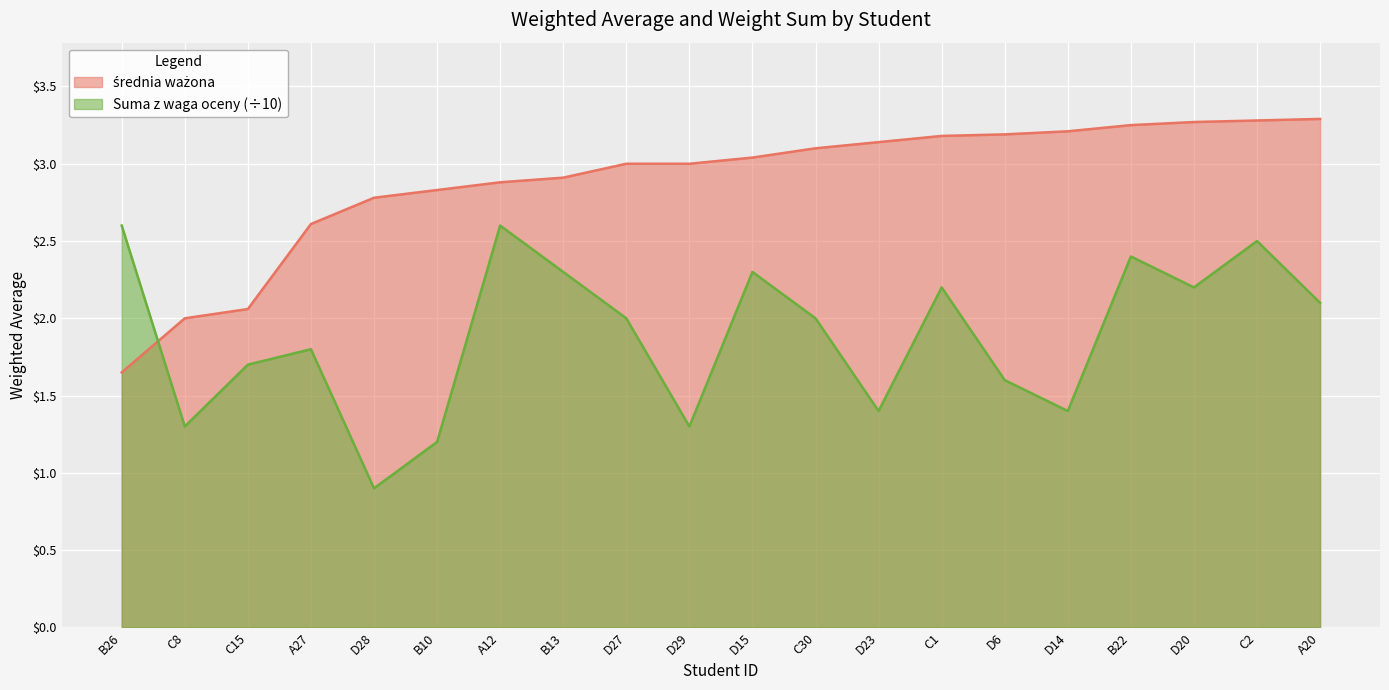

True or false: Suma z waga oceny has a value of 2.6 at A12.

True